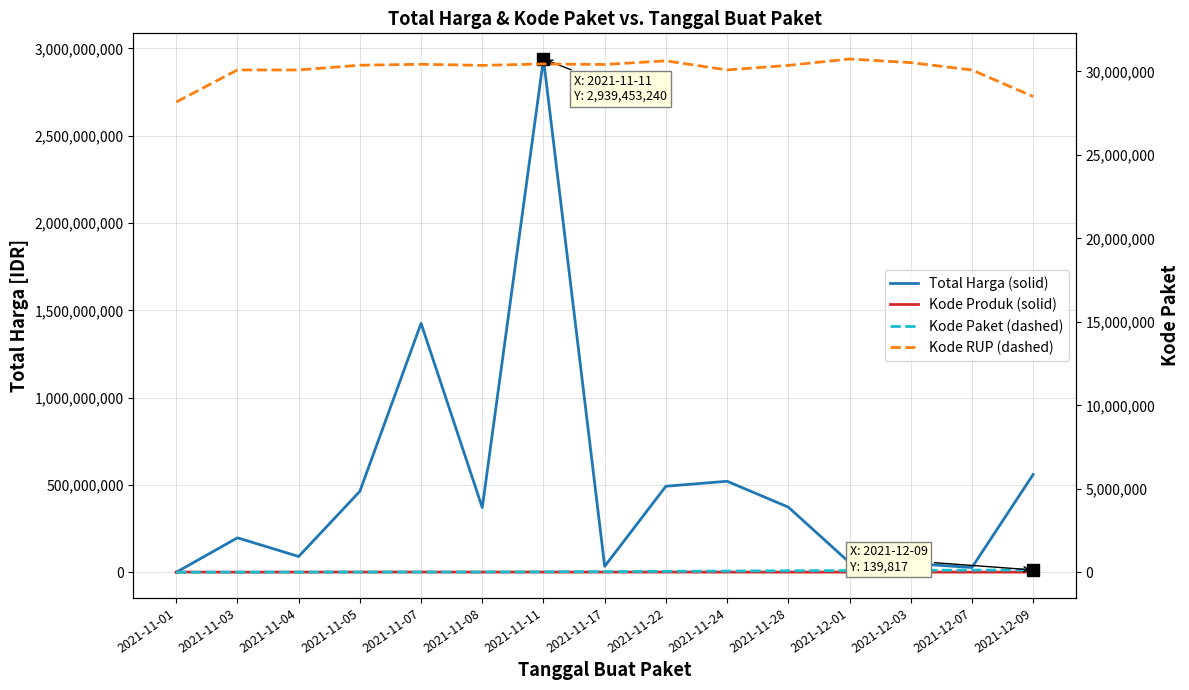

What is the value of the Total Harga (solid) point at the 9th from the left?

493000000